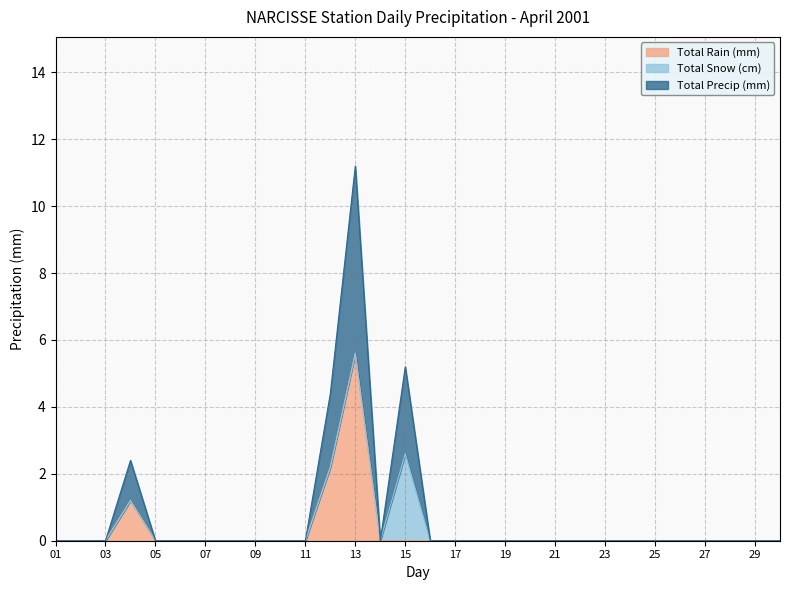

Where is the first local maximum for Total Rain (mm)?

04